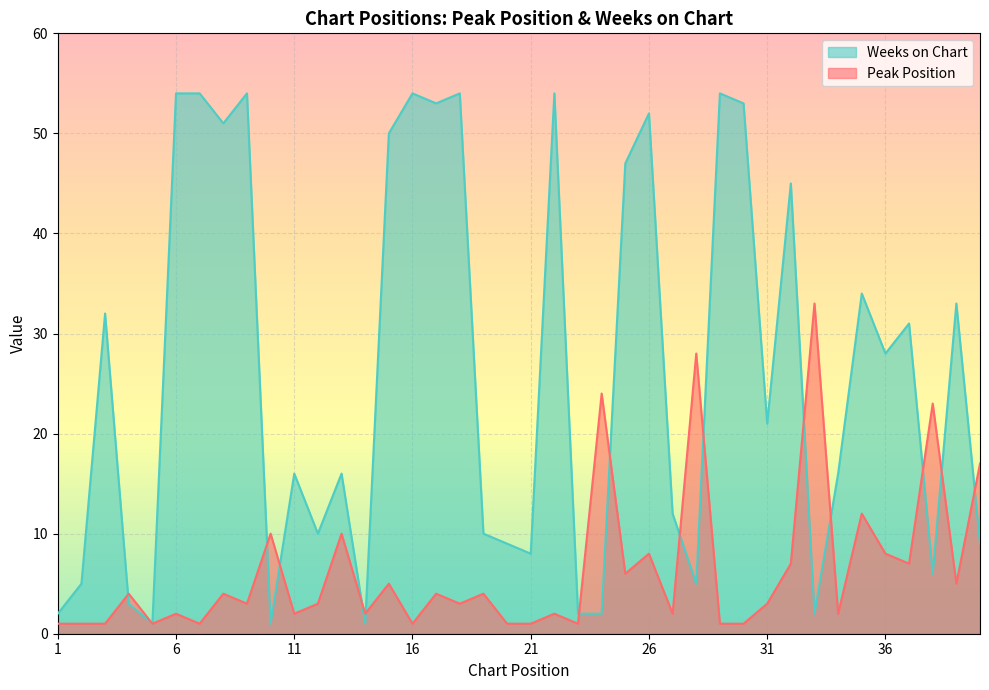

What is the difference between the Peak Position values at 13 and 5?

9